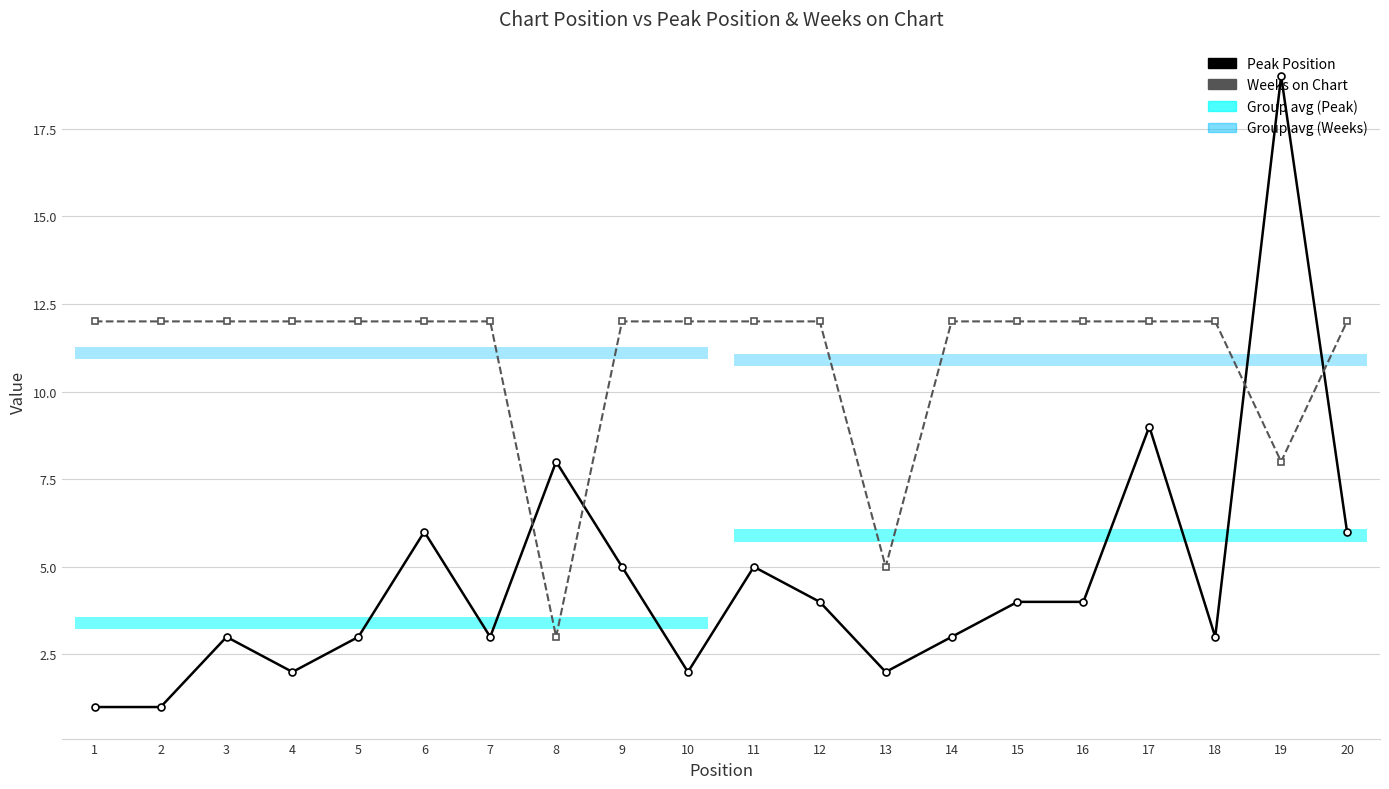

How many Weeks on Chart values are between 12 and 13?

17